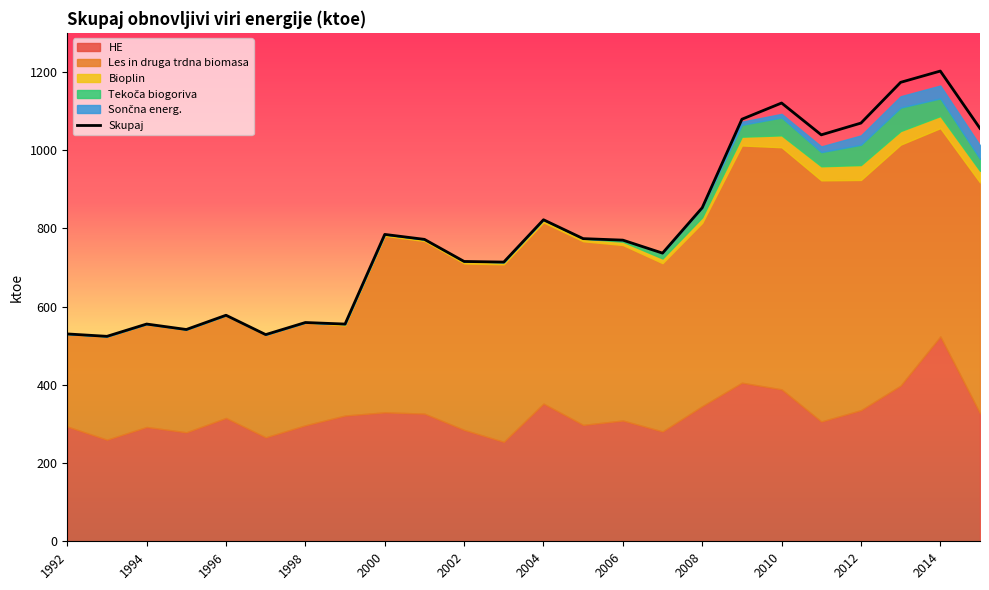

The value of Skupaj at 2008 is 852.9. True or false?

True